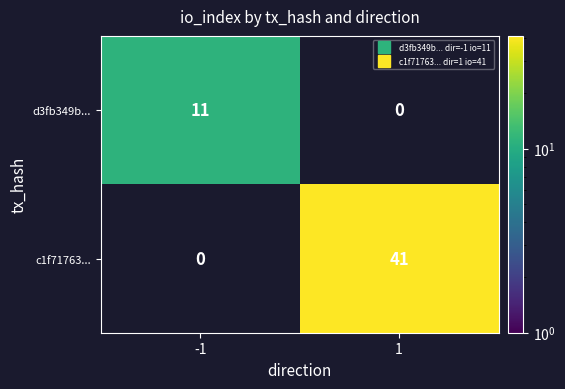

The value of c1f71763... at 1 is 41.0. True or false?

True